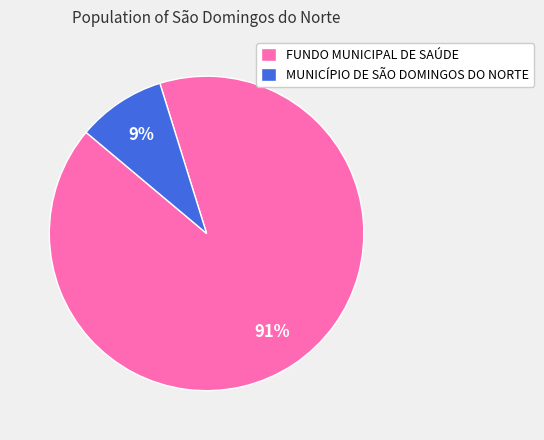

Count the number of slices in the pie.

2